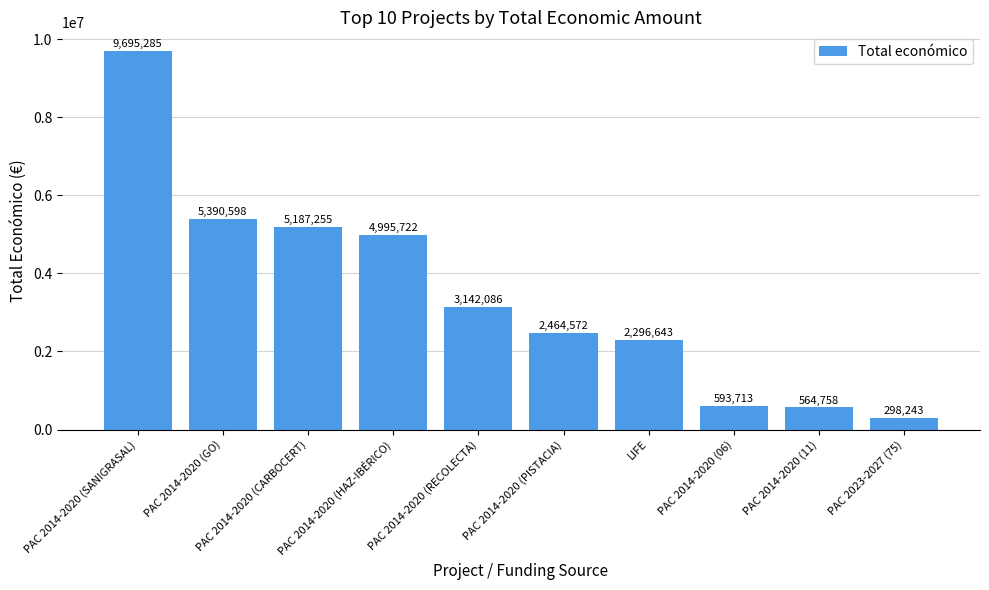

How many series are shown in this chart?

1